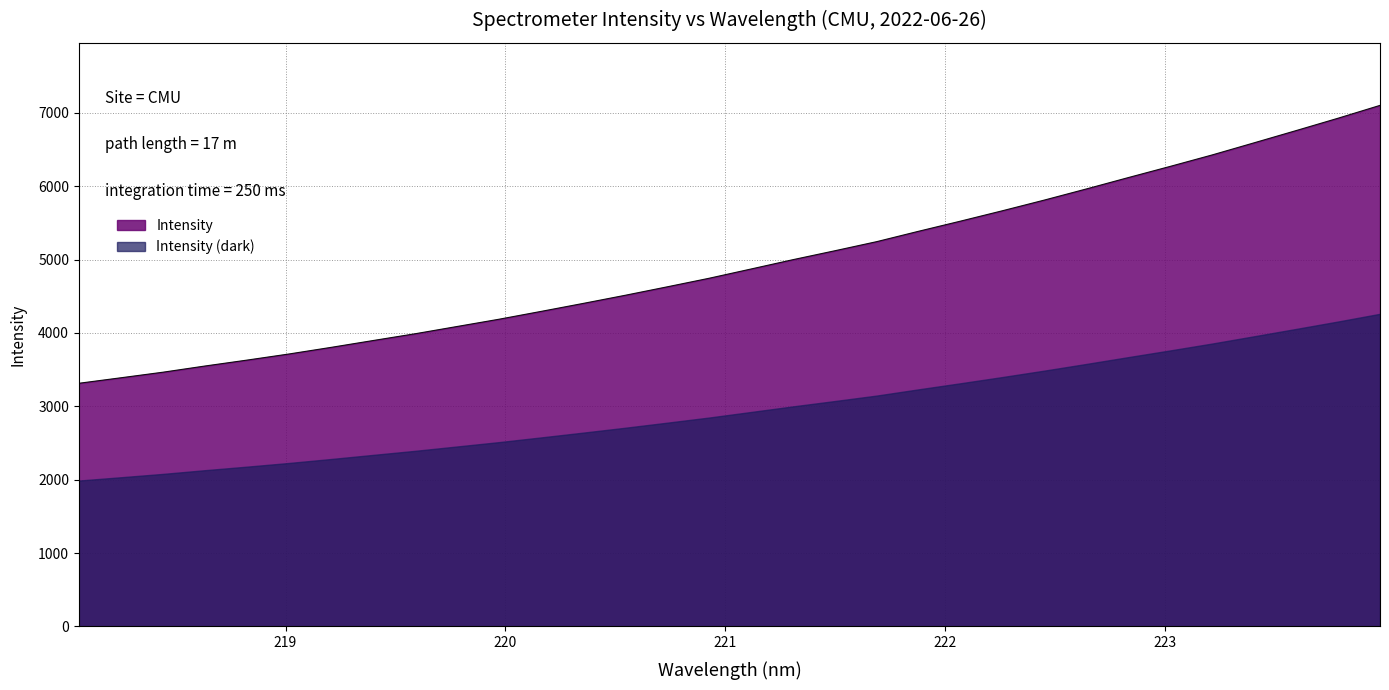

What is the difference between the maximum and second lowest values?

3711.8